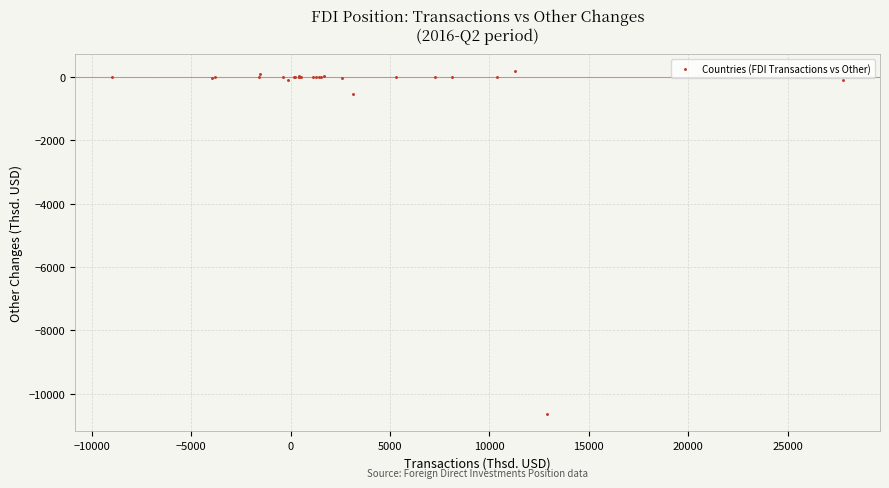

What Y value in the scatter plot is closest to -5227?

-543.2